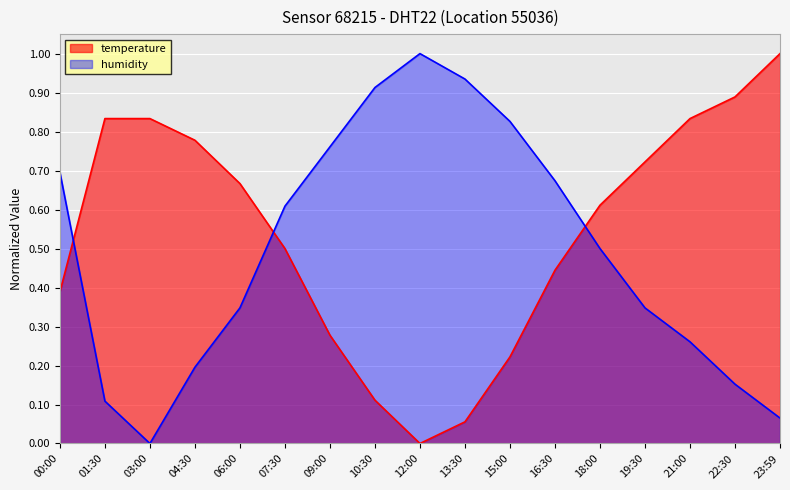

How many lines are shown in the chart?

2